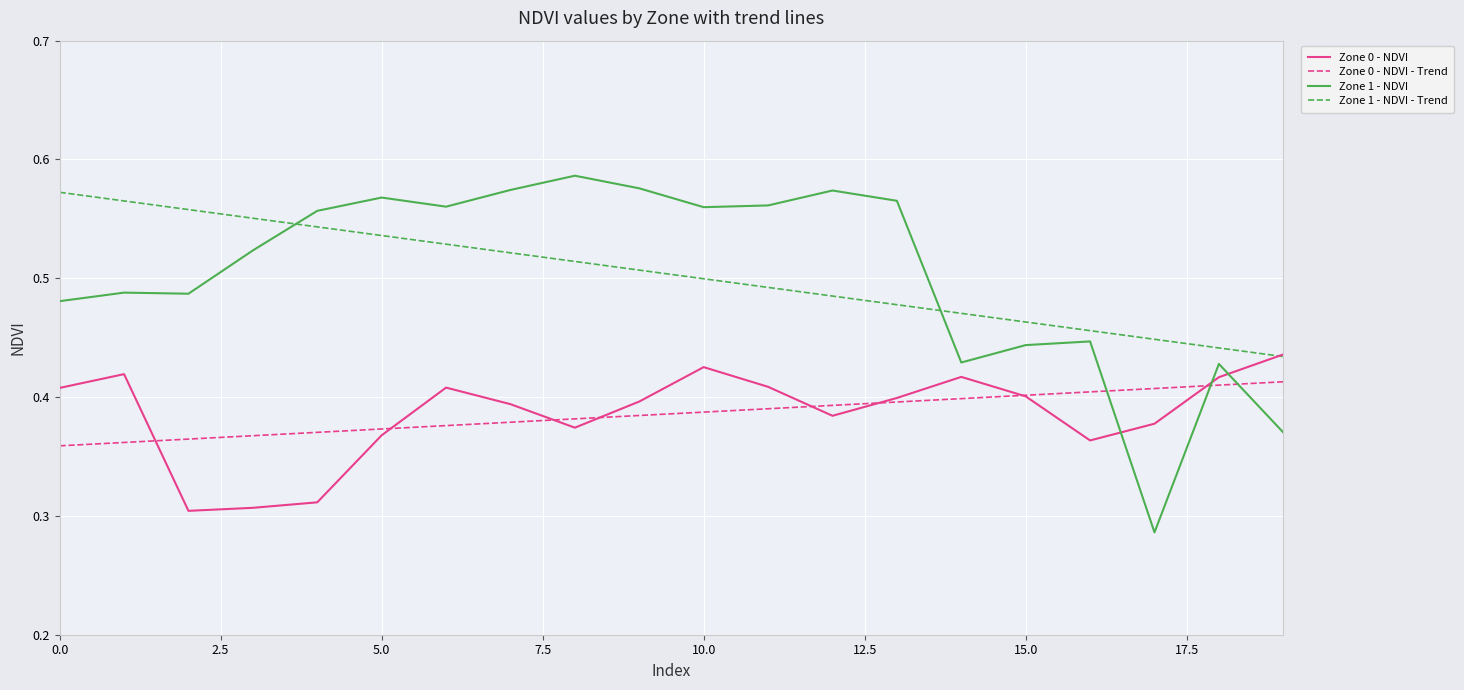

How many intersections are there between Zone 1 - NDVI - Trend and Zone 1 - NDVI?

2